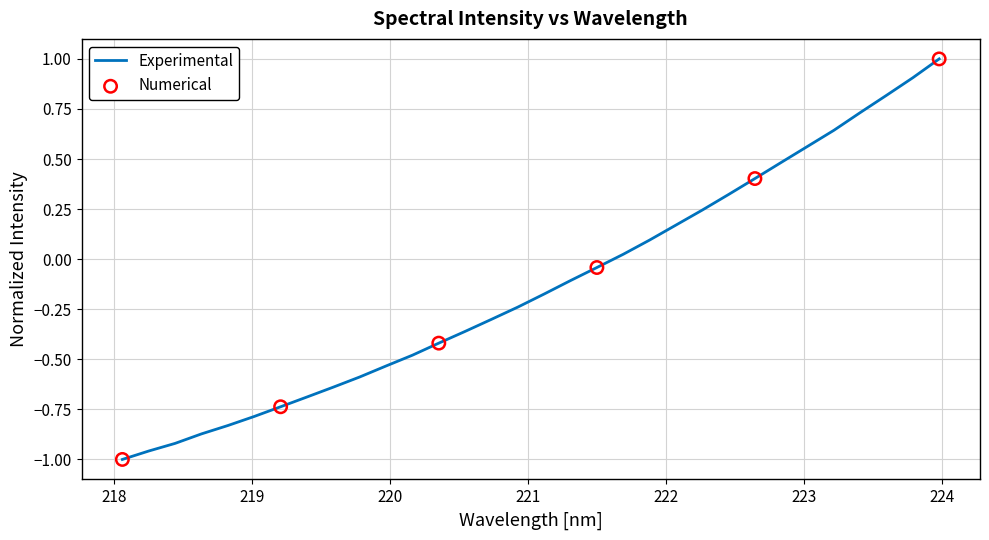

What is the greatest value displayed?

1.0